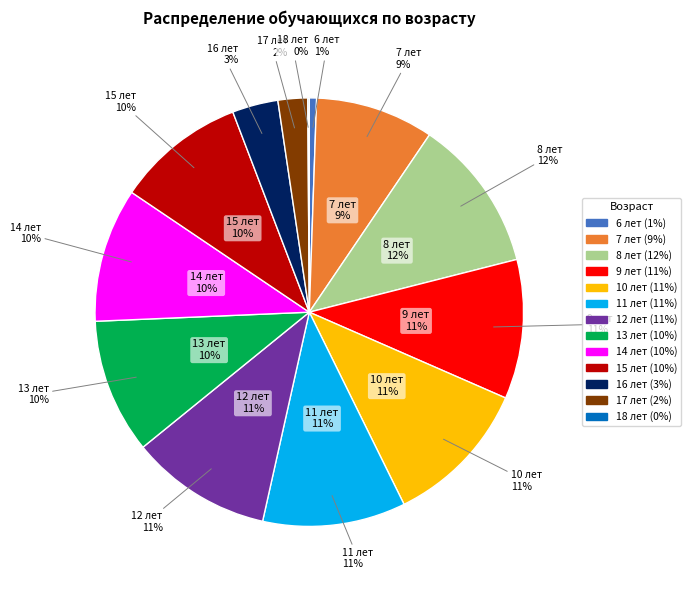

To the nearest percent, what is the combined percentage of 15 лет and 12 лет?

20%